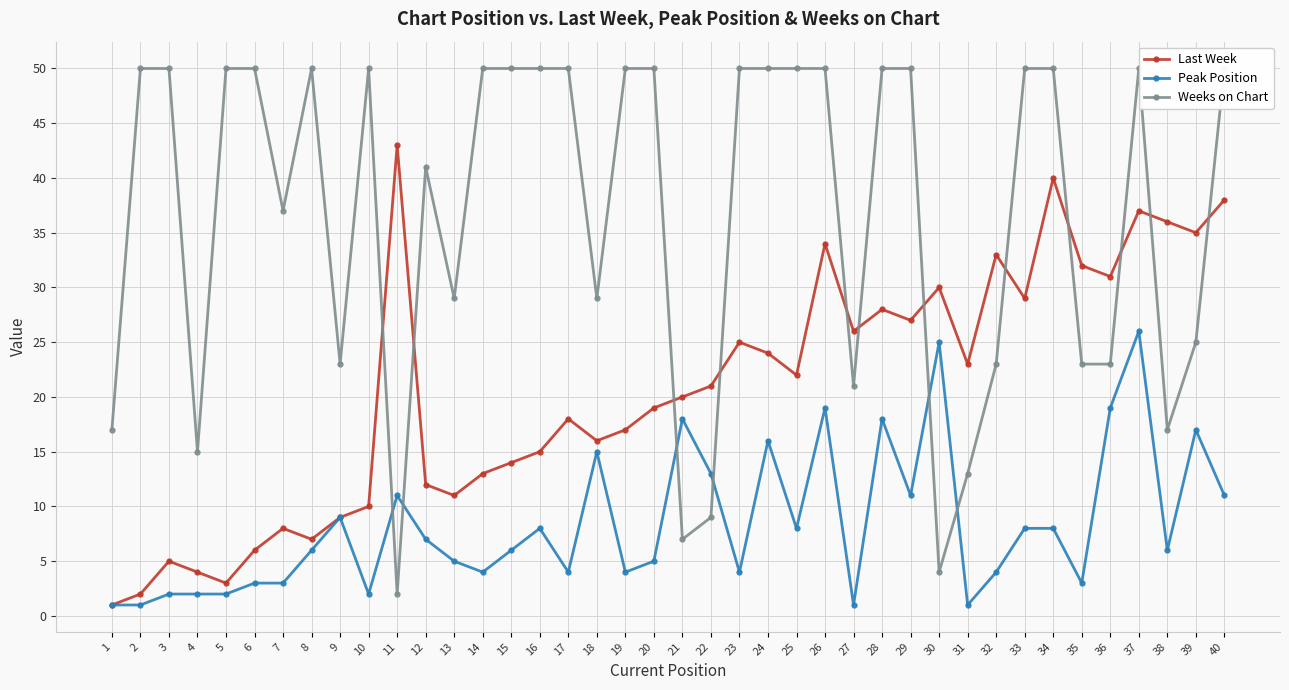

What are all the series names shown in the legend?

Last Week, Peak Position, Weeks on Chart